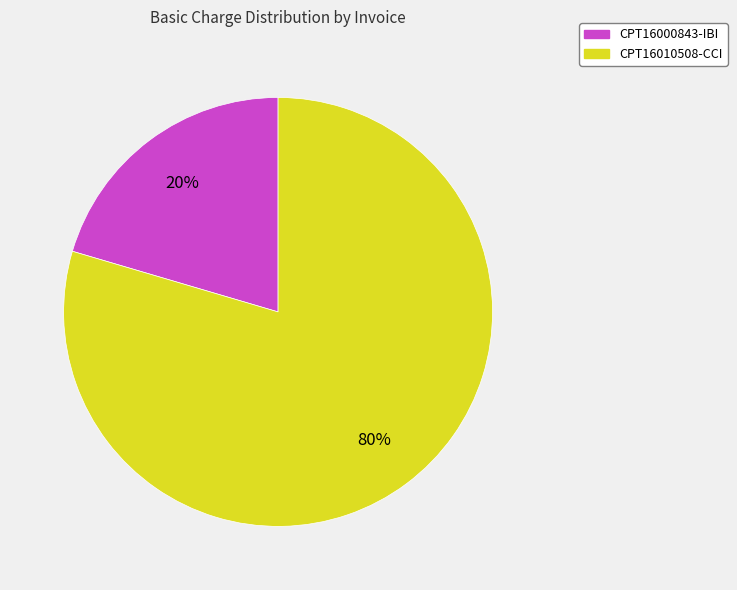

Count the number of slices in the pie.

2